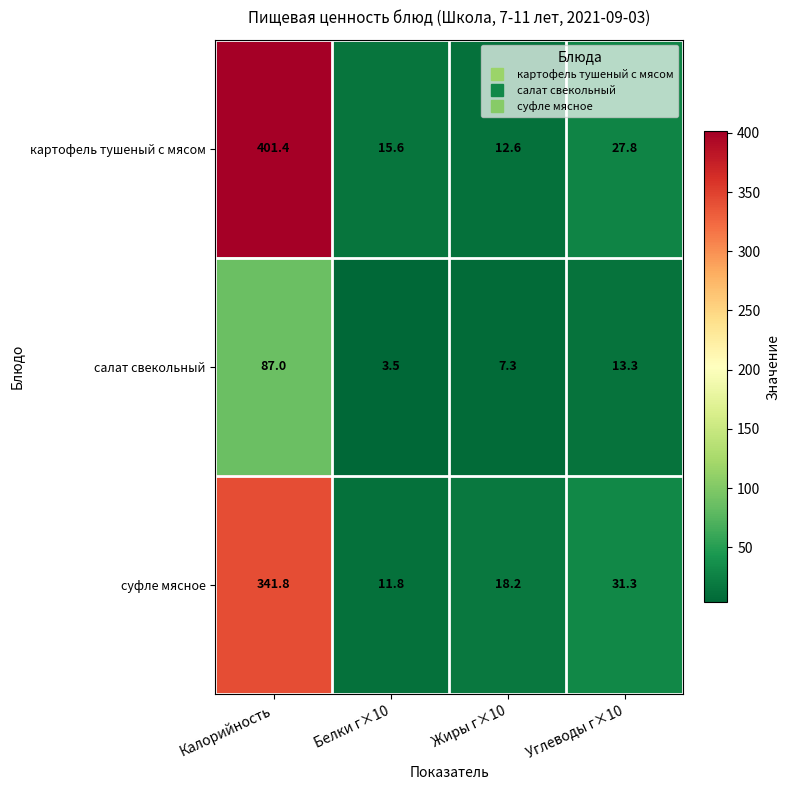

Which category has the lowest value across all series?

Белки г×10